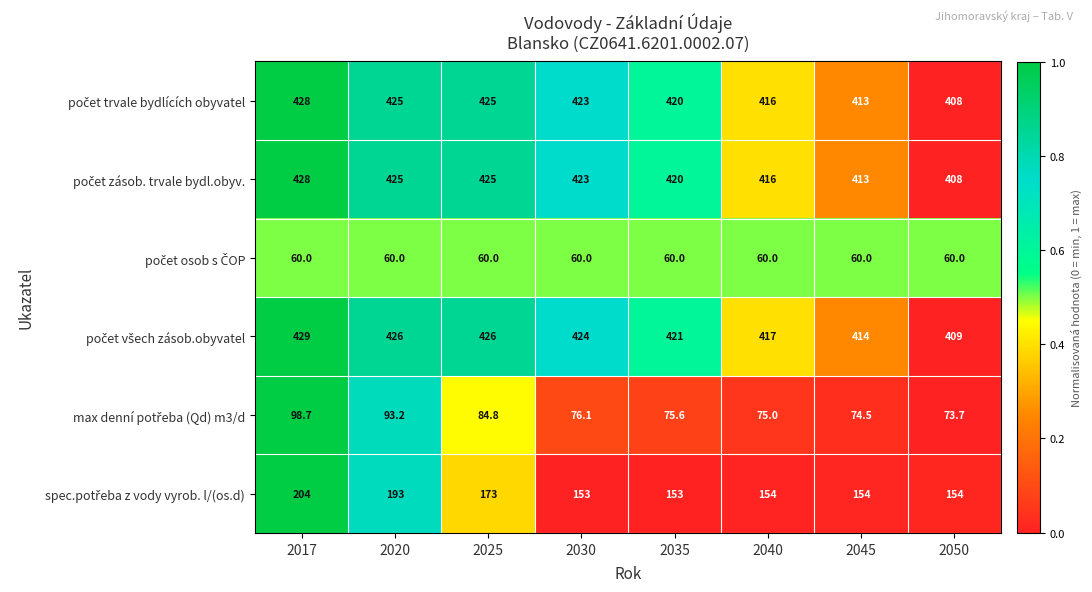

At how many categories does at least one series exceed 355?

8